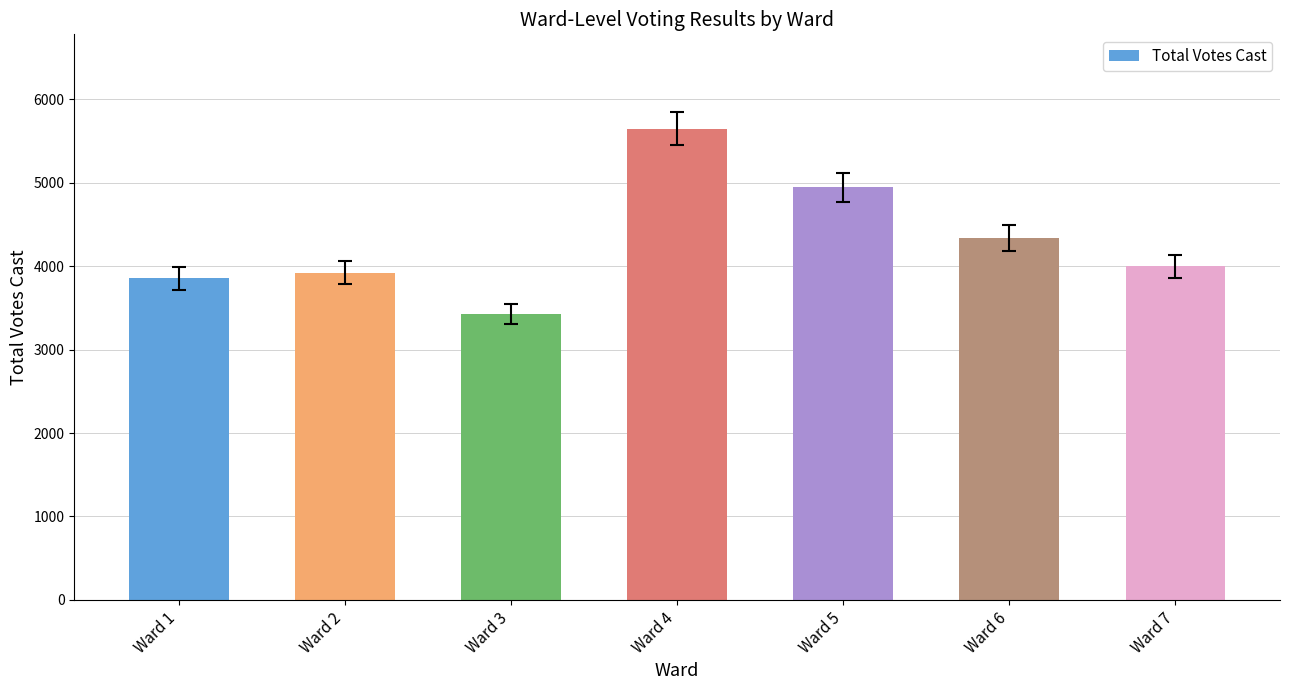

Reading left to right, transcribe all the data shown in this chart.

Ward 1=3855	Ward 2=3920	Ward 3=3432	Ward 4=5649	Ward 5=4945	Ward 6=4336	Ward 7=3999